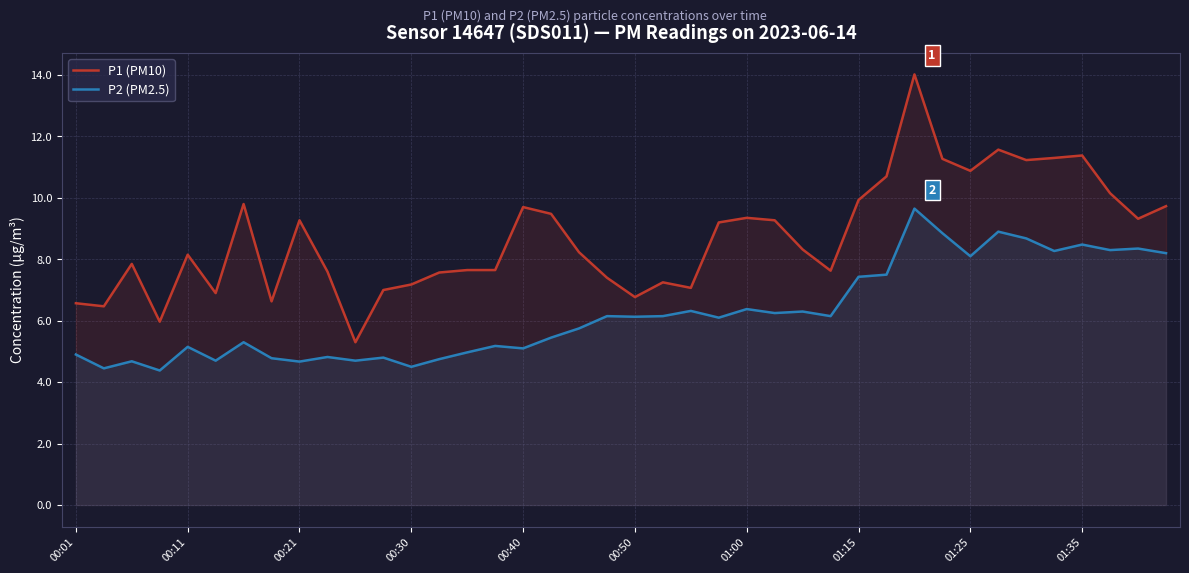

True or false: P2 (PM2.5) and P1 (PM10) cross at least once.

False